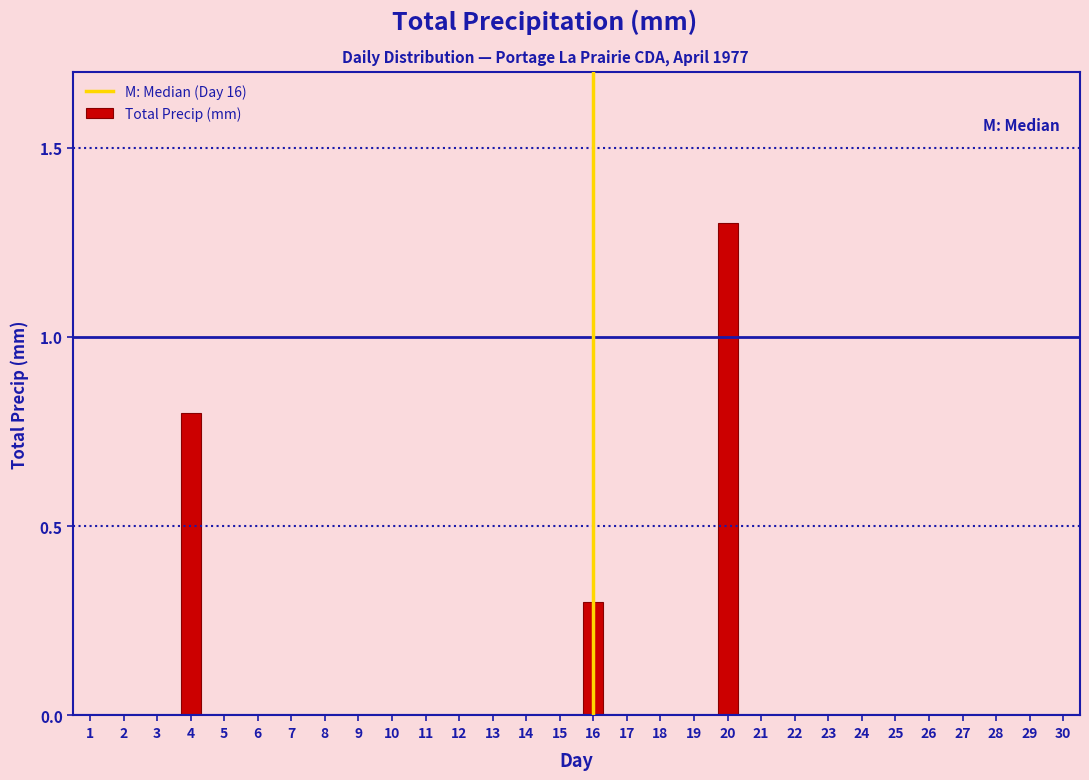

Reading left to right, what are all the values shown in this chart?

1=0.0	2=0.0	3=0.0	4=0.8	5=0.0	6=0.0	7=0.0	8=0.0	9=0.0	10=0.0	11=0.0	12=0.0	13=0.0	14=0.0	15=0.0	16=0.3	17=0.0	18=0.0	19=0.0	20=1.3	21=0.0	22=0.0	23=0.0	24=0.0	25=0.0	26=0.0	27=0.0	28=0.0	29=0.0	30=0.0